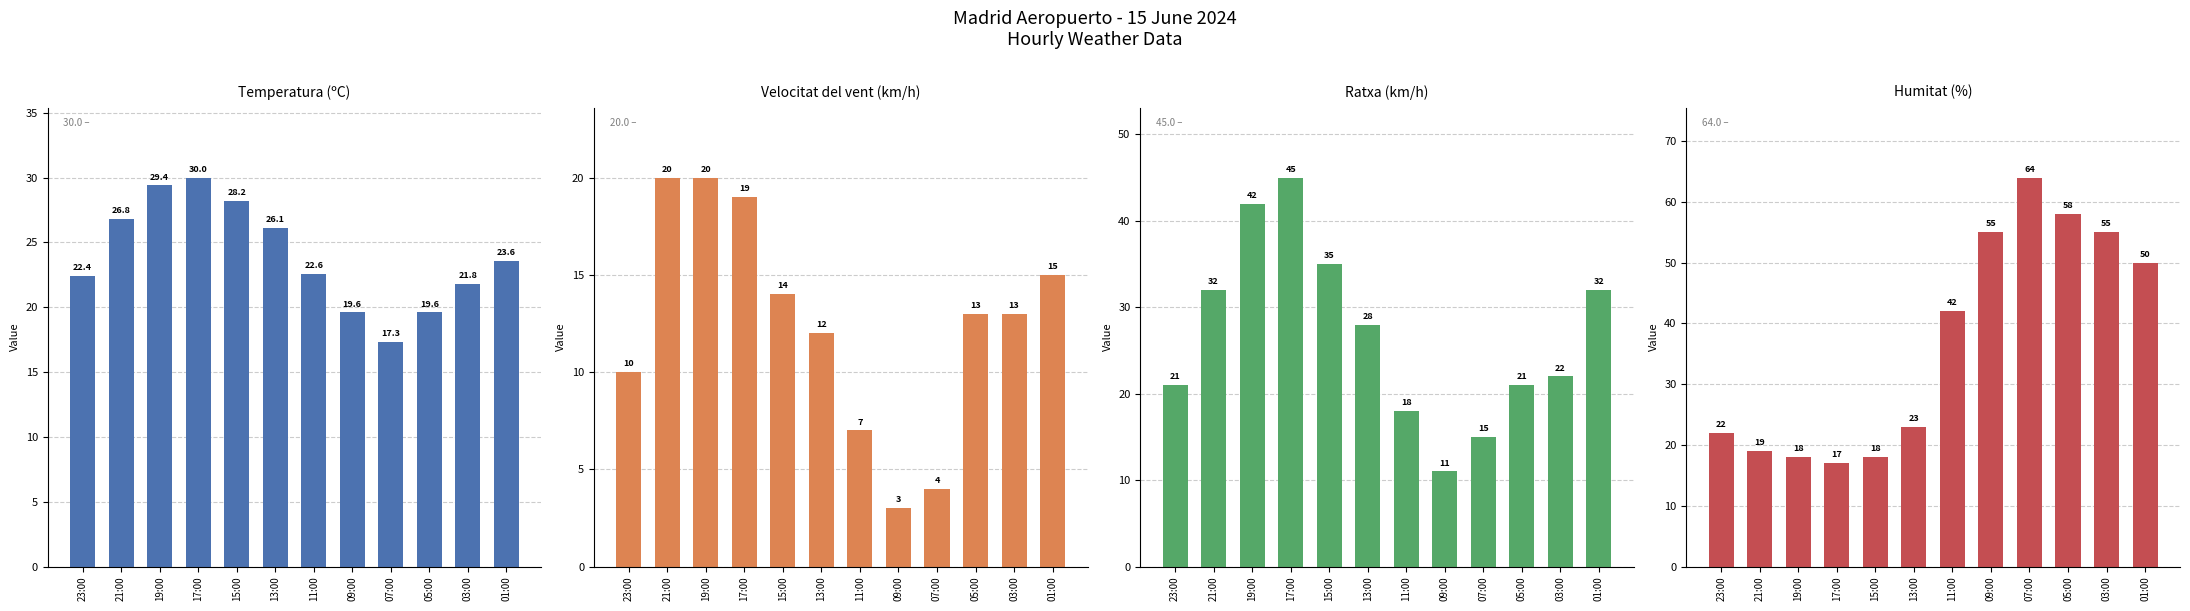

What is the label of the 10th bar from the right?

19:00